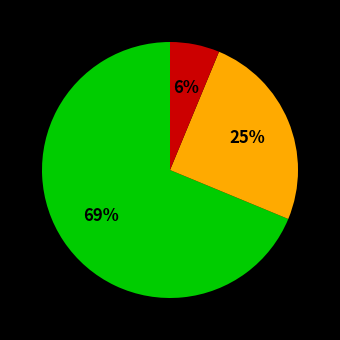

Does any single category account for the majority?

Yes